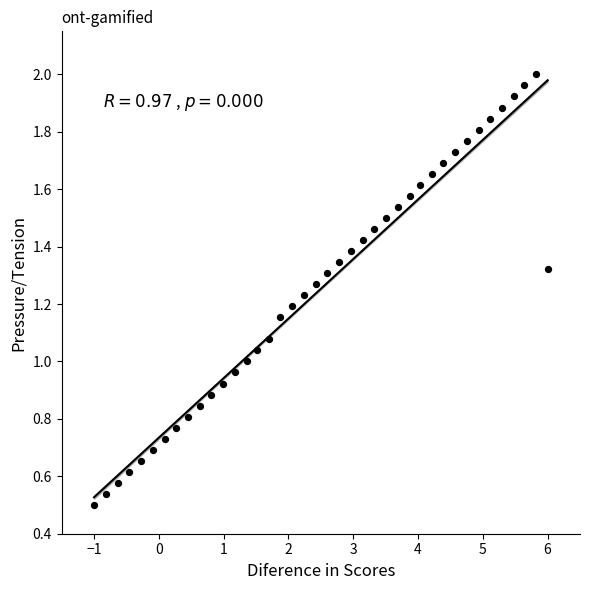

What is the range of X values (max minus min)?

7.0